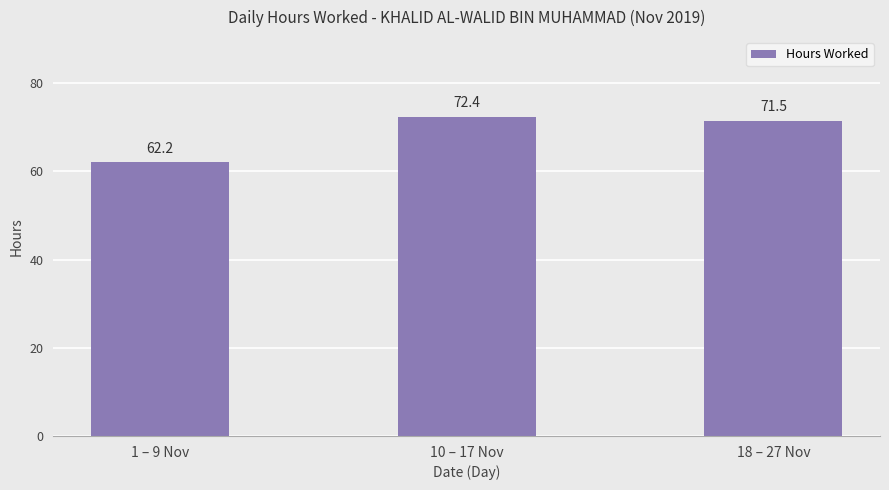

What is the approximate value at 10 – 17 Nov?

72.4